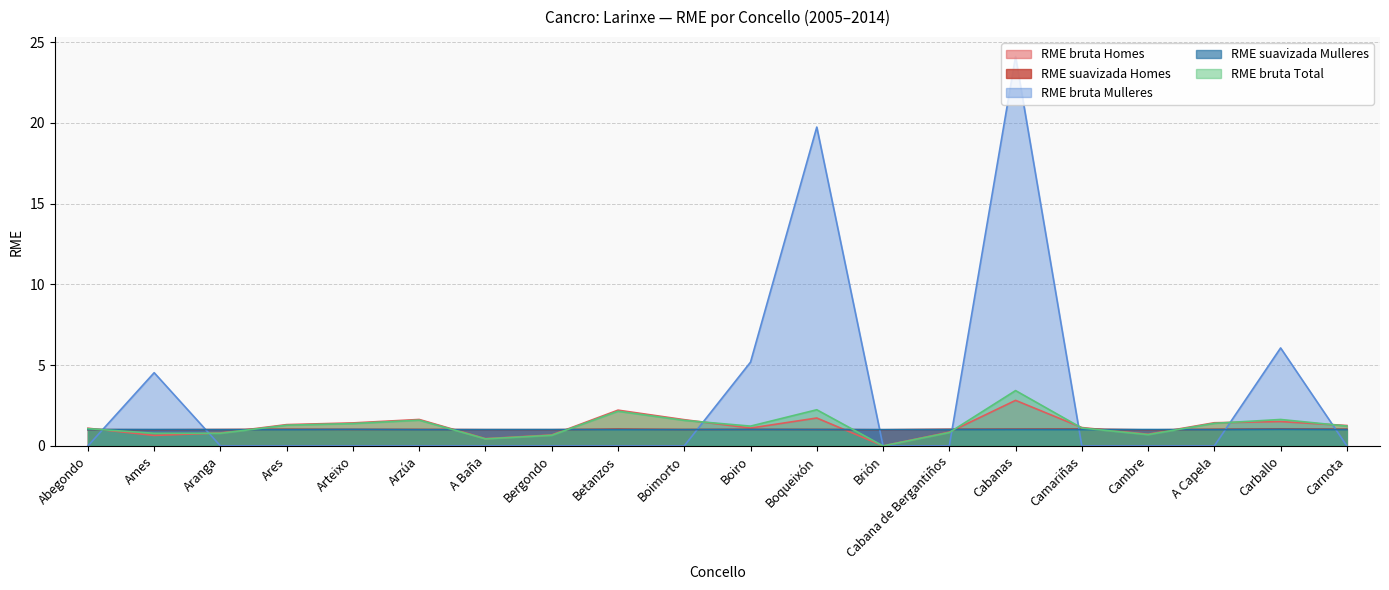

Which has a higher value, Camariñas or Bergondo?

Camariñas